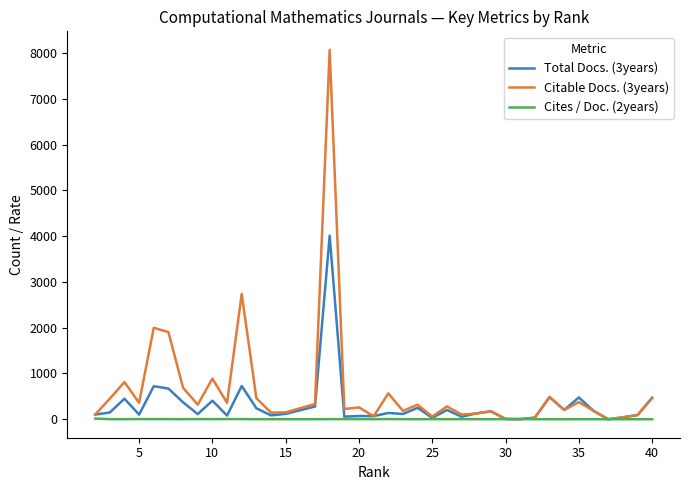

Which series has the widest spread of values?

Citable Docs. (3years)